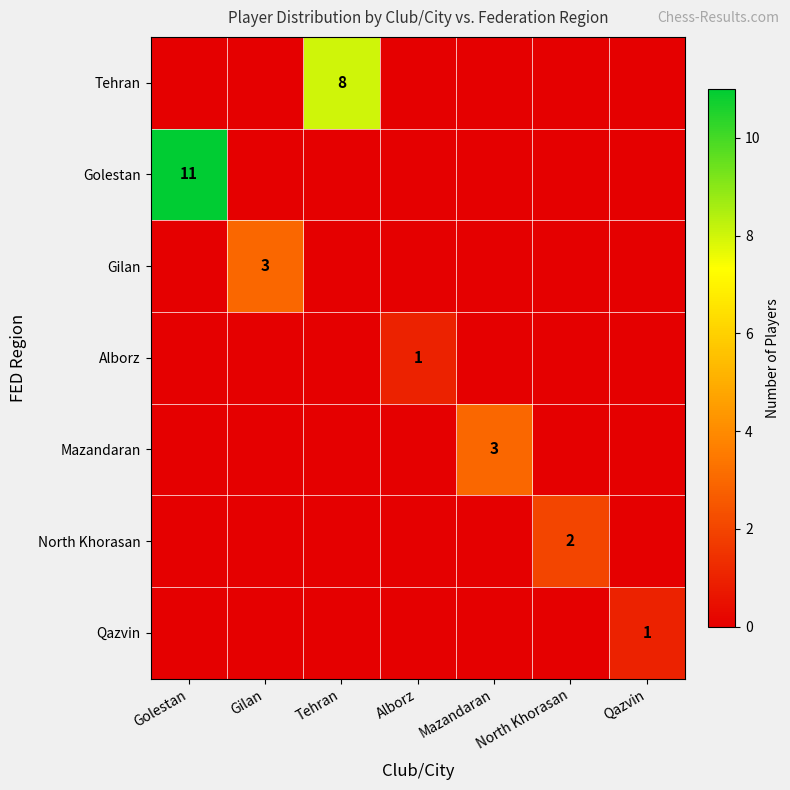

At how many categories does at least one series exceed 1?

5